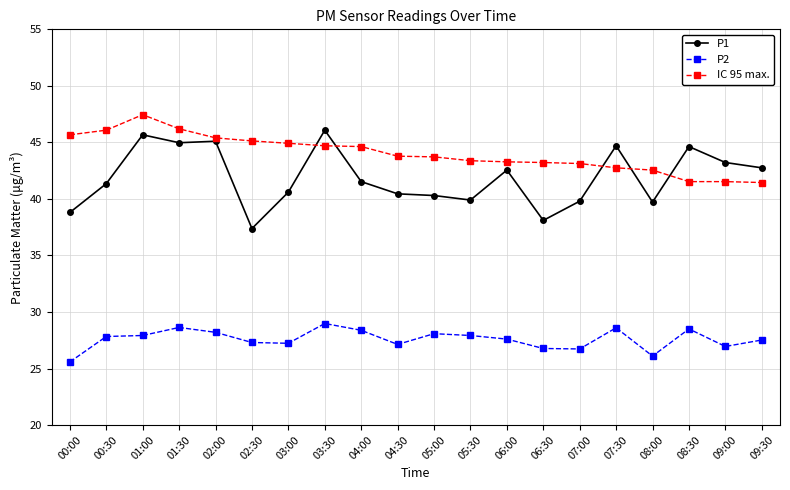

At which category does IC 95 max. reach its first local peak?

01:00